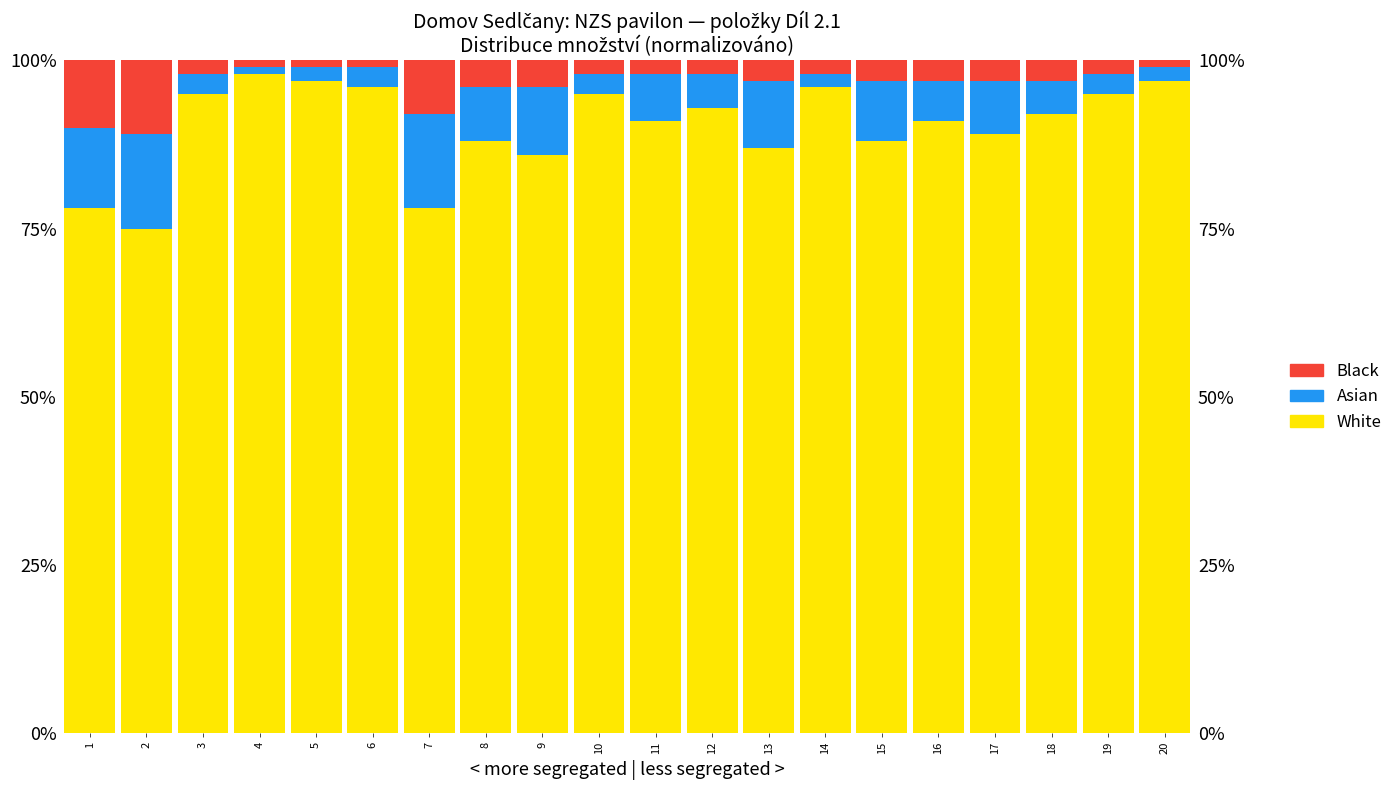

Which label corresponds to the largest value in the chart?

4